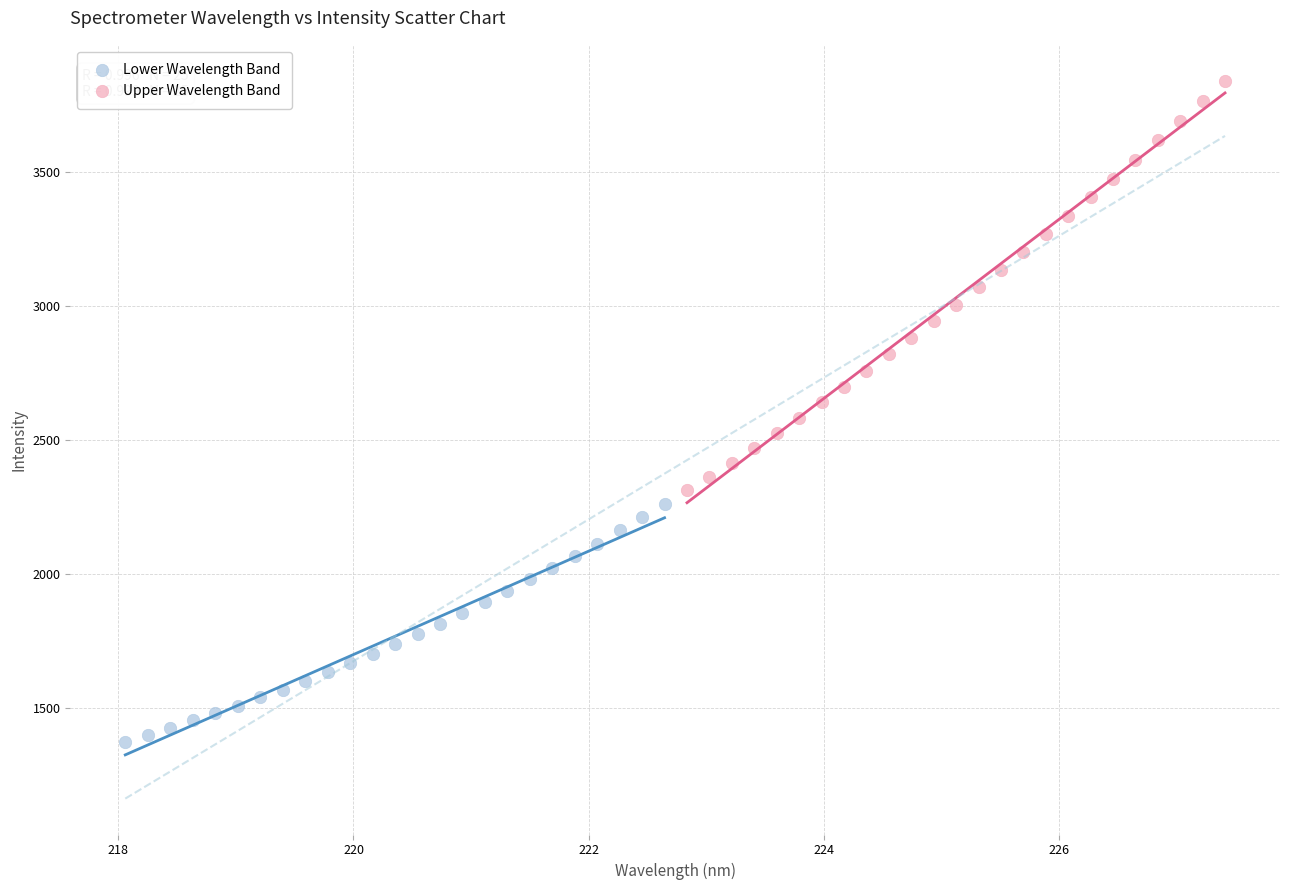

Which series contains the highest Y value?

Upper Wavelength Band